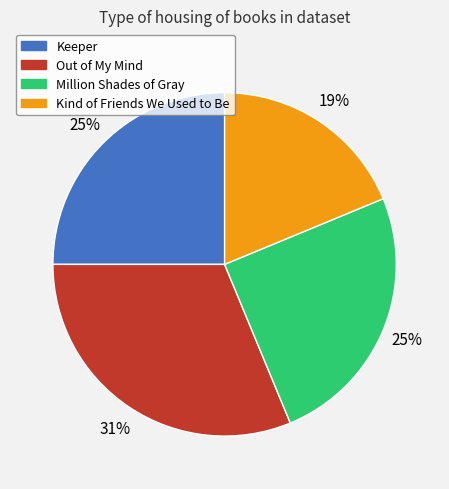

To the nearest percent, what portion does Million Shades of Gray represent?

25%